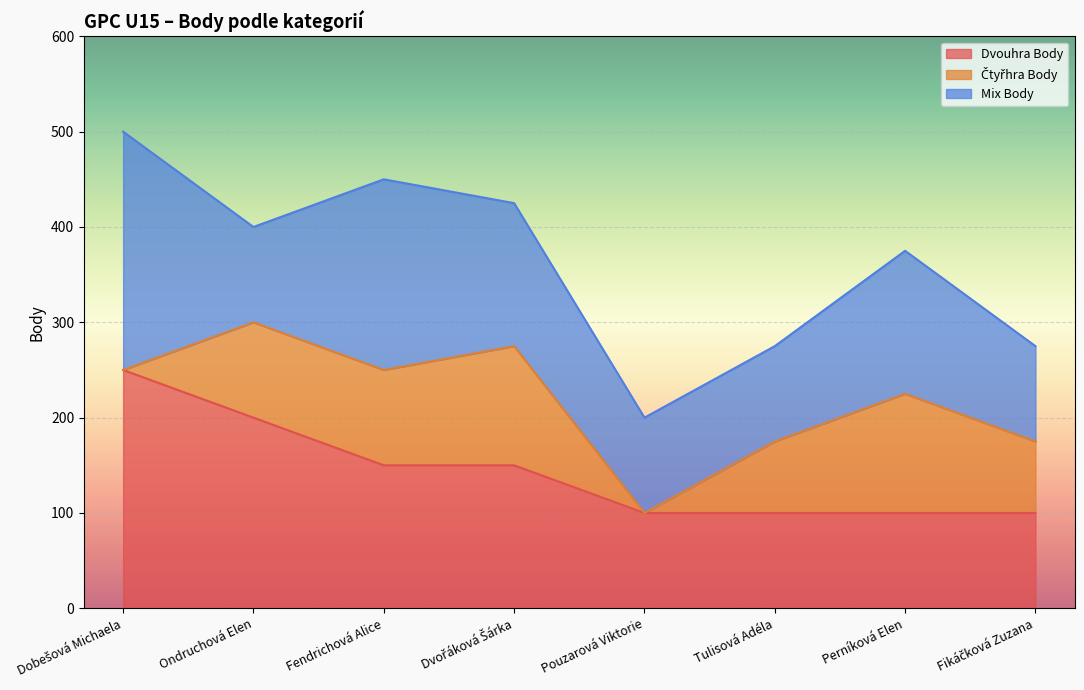

True or false: Dvouhra Body and Čtyřhra Body intersect in this chart.

True